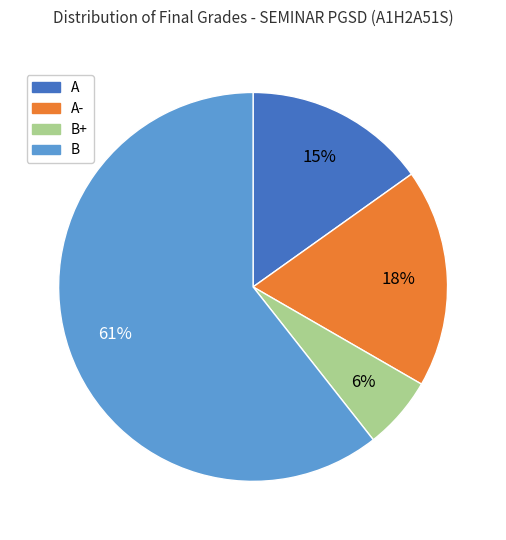

To the nearest percent, what is the difference between the largest and smallest slice percentages?

55%